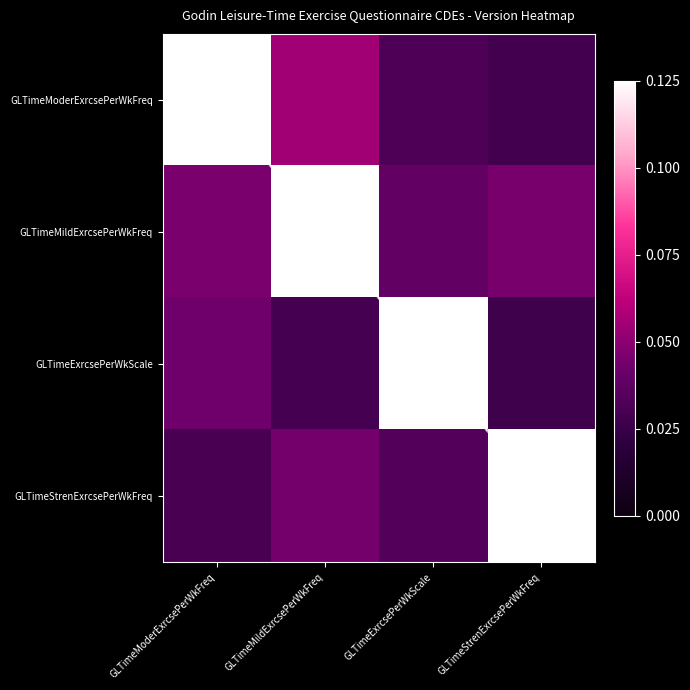

How many categories are shown in the chart?

4